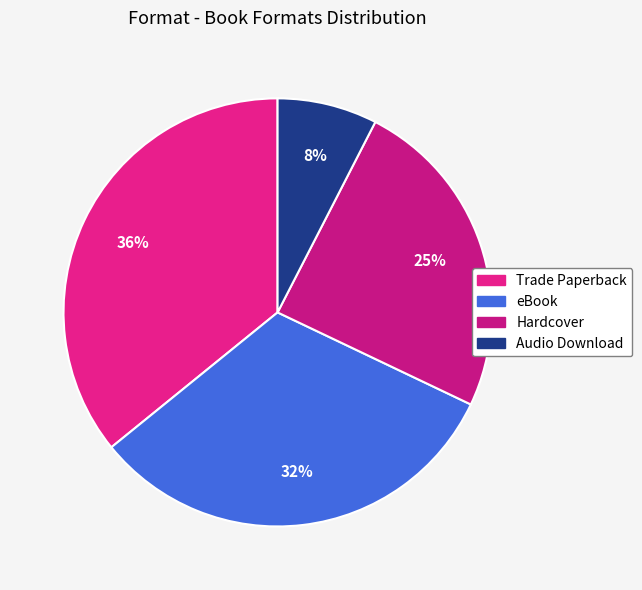

How many slices are in this pie chart?

4